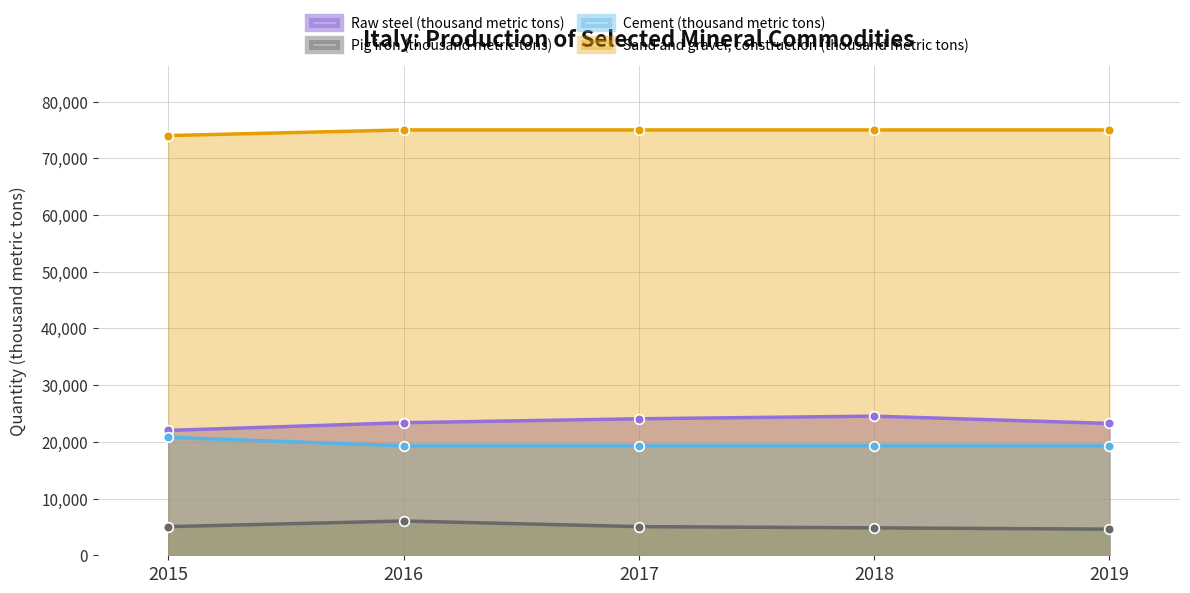

True or false: Pig iron (thousand metric tons) has more than 2 points higher than both neighbors.

False